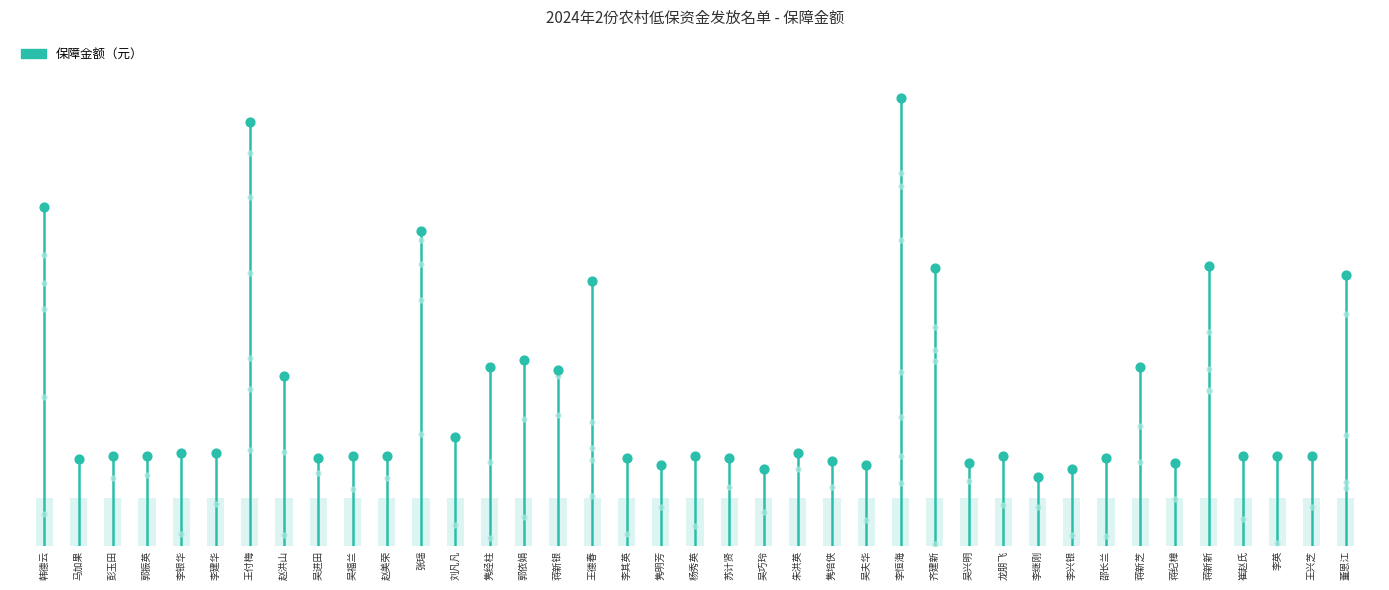

Between 彭玉田 and 蒋纪樟, which is larger?

彭玉田